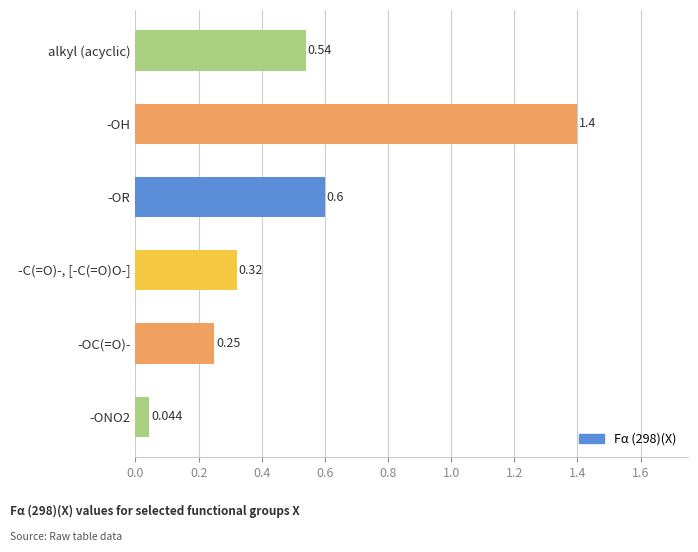

How many data points does each series have?

6